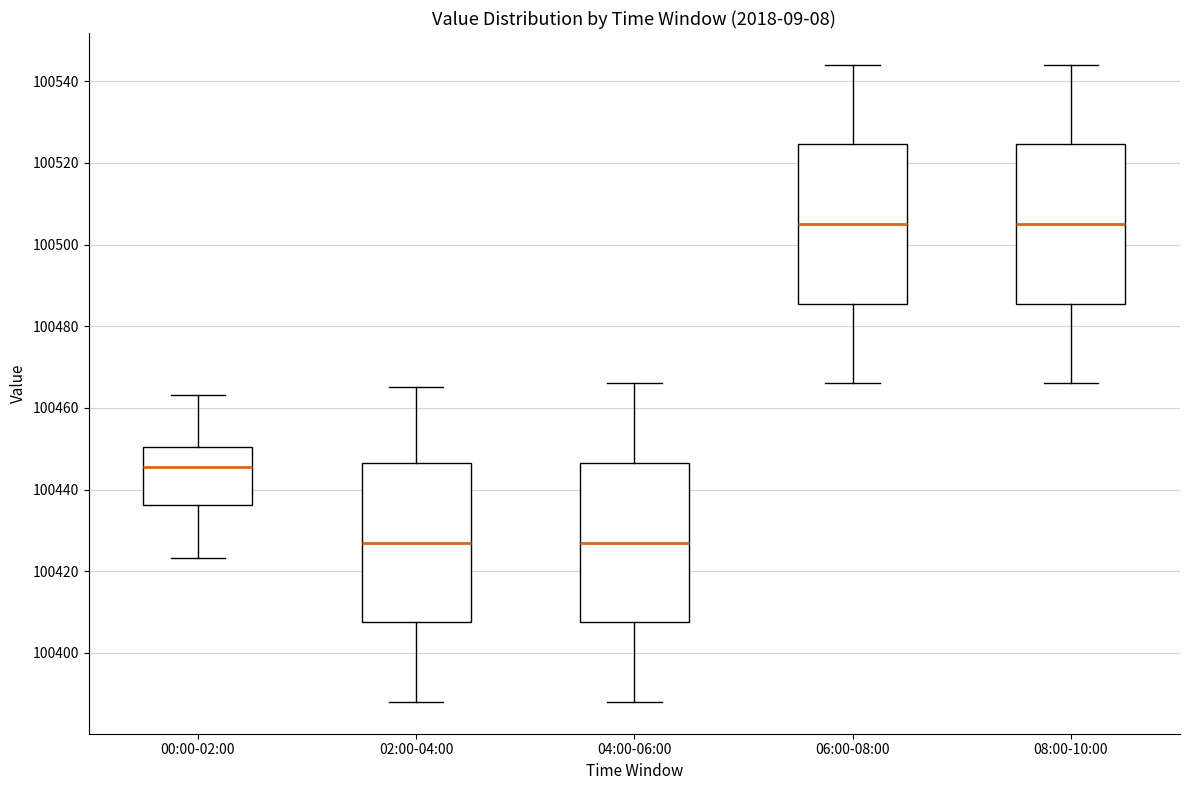

Reading left to right, transcribe this box plot: for each box, give where its median line is, the range the box spans, and where its two whiskers end, as read against the y-axis. The values are not printed on the chart, so give them approximately, as read against the axis.

00:00-02:00: median 100446, box 100436 to 100450, whiskers 100424 to 100464
02:00-04:00: median 100428, box 100408 to 100446, whiskers 100388 to 100466
04:00-06:00: median 100428, box 100408 to 100446, whiskers 100388 to 100466
06:00-08:00: median 100506, box 100486 to 100524, whiskers 100466 to 100544
08:00-10:00: median 100506, box 100486 to 100524, whiskers 100466 to 100544